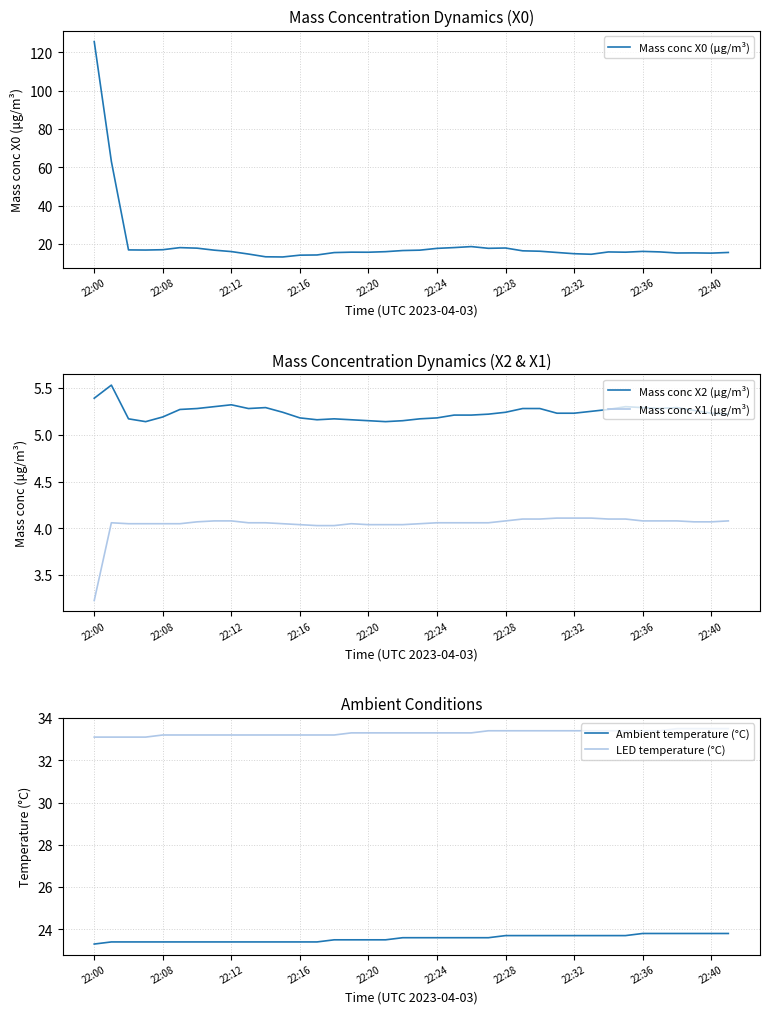

What is the approximate value of Ambient temperature (°C) at 11?

23.4